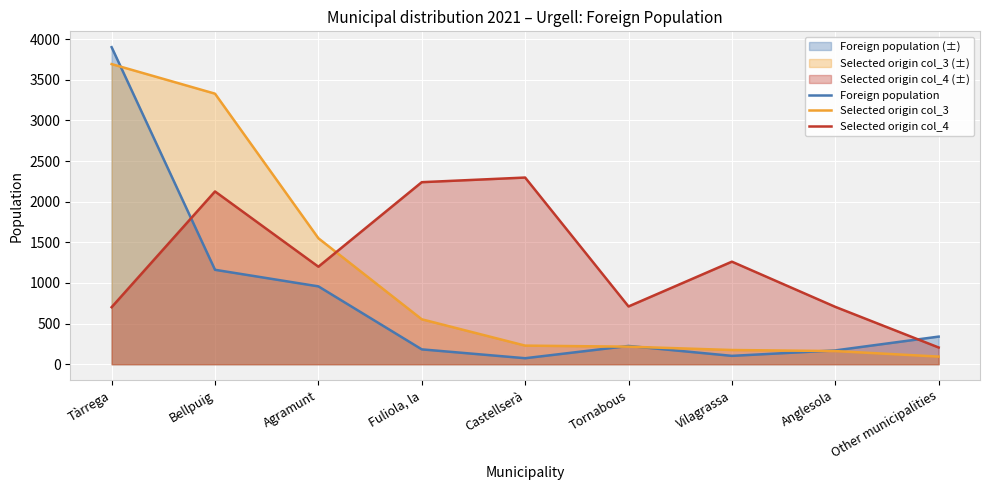

List the series in order of their peak value, lowest first.

Selected origin col_4, Selected origin col_3, Foreign population